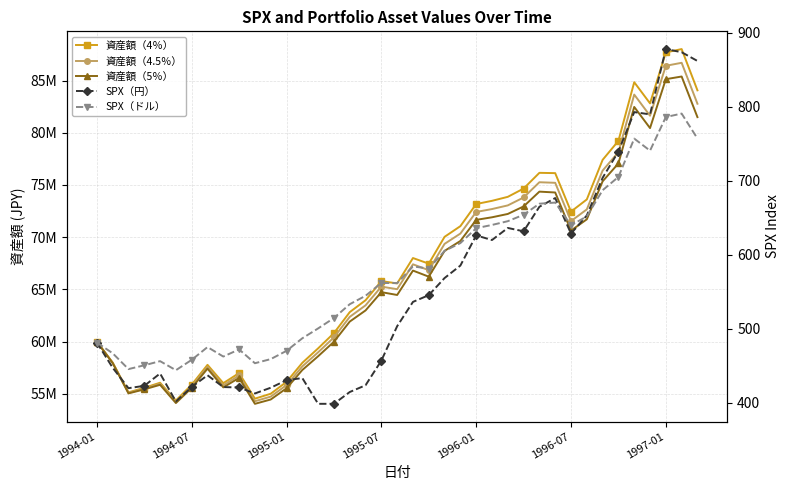

True or false: 資産額（4％） and SPX（ドル） cross at least once.

False